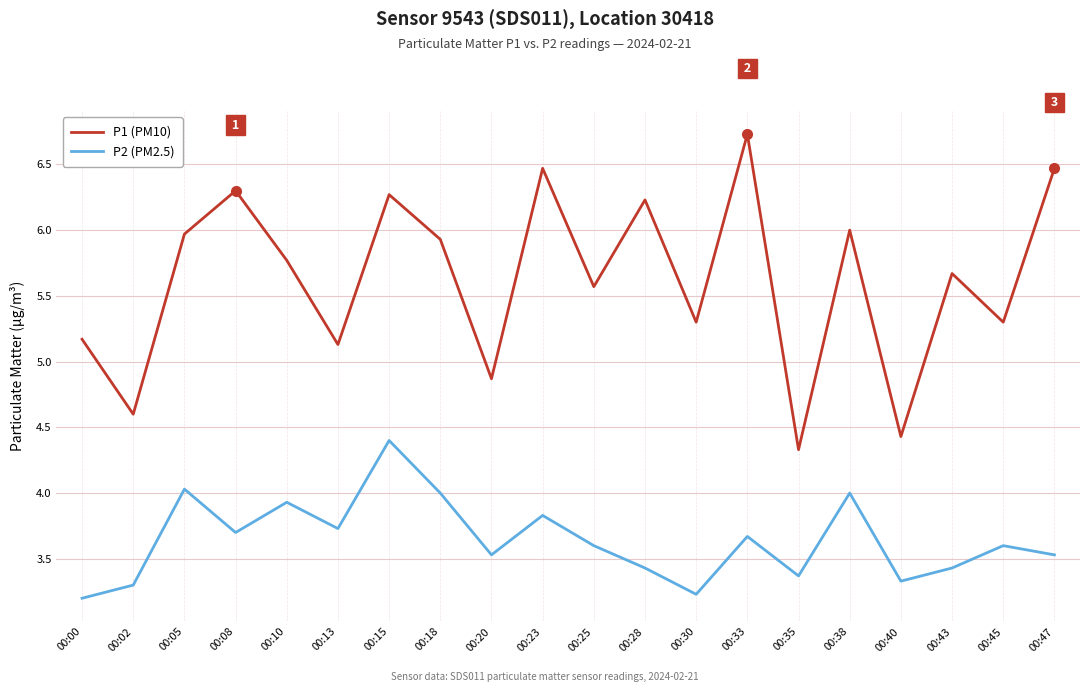

List the series in order of their peak value, highest first.

P1 (PM10), P2 (PM2.5)